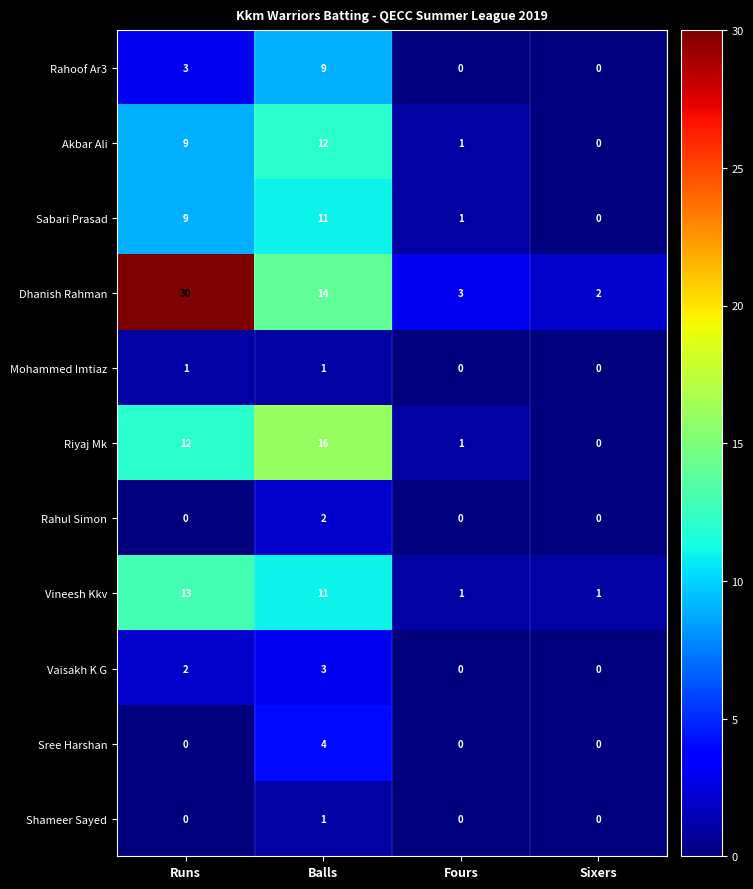

Which category has the highest value in the Rahoof Ar3 series?

Balls